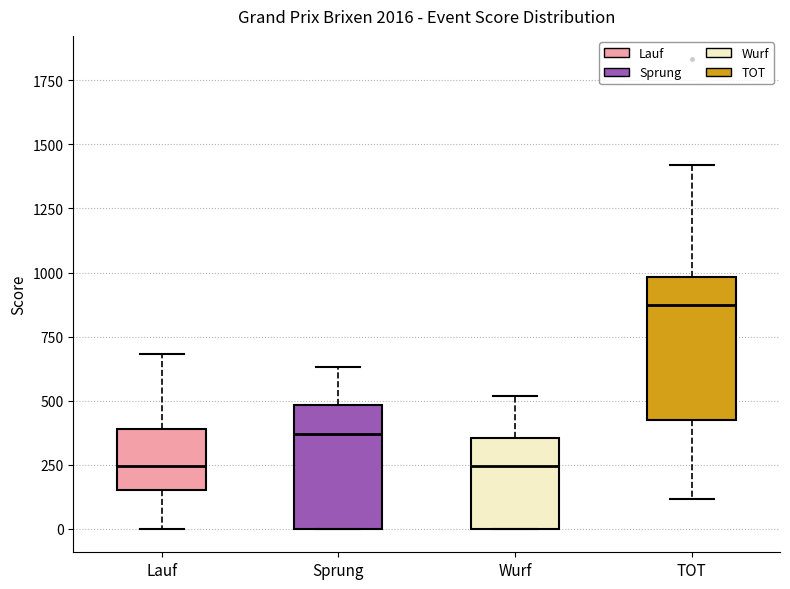

Comparing the boxes themselves (not the whiskers), which one is the tallest?

TOT